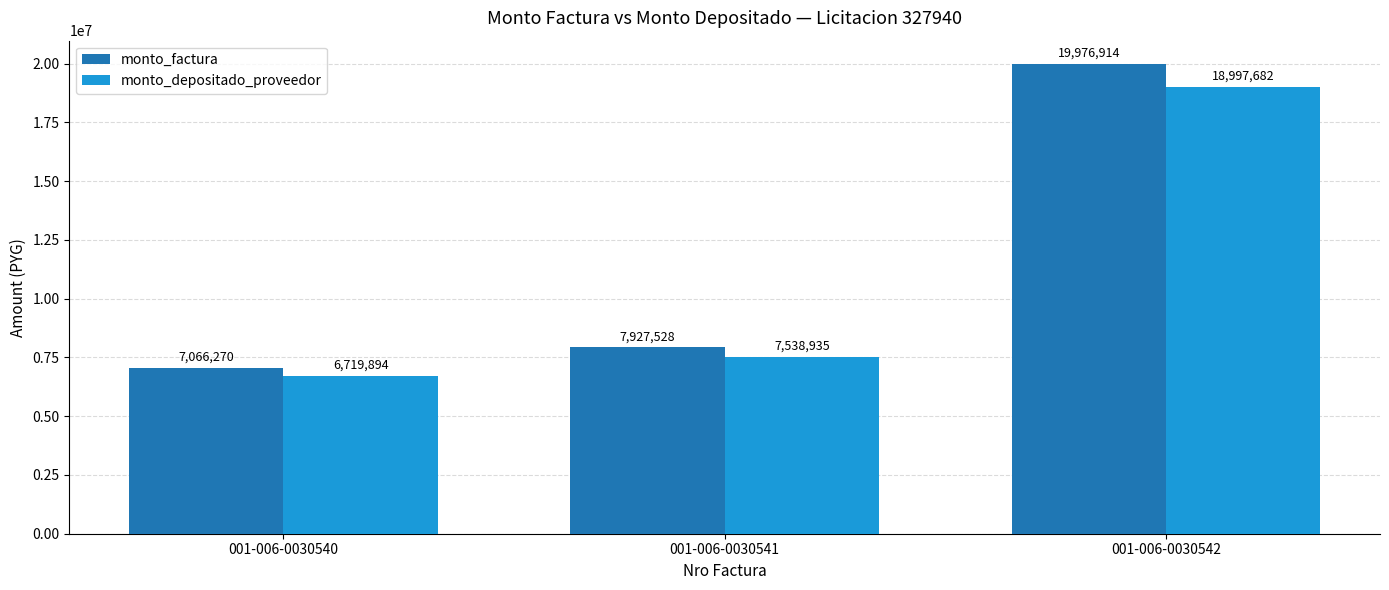

Is it true that monto_factura equals 1705535 at 001-006-0030540?

False